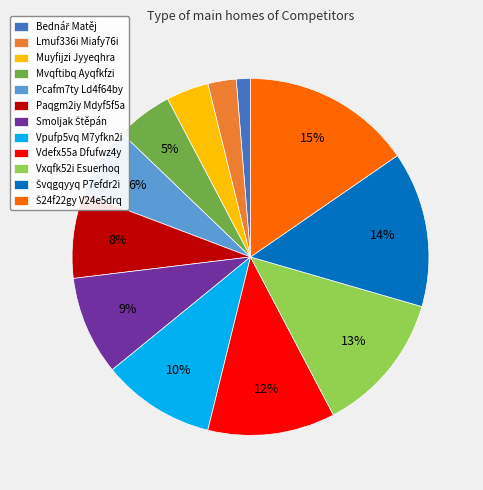

Count the number of slices in the pie.

12